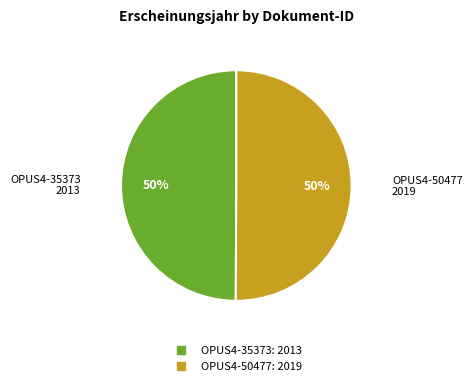

True or false: OPUS4-50477 accounts for 40% of the total.

False